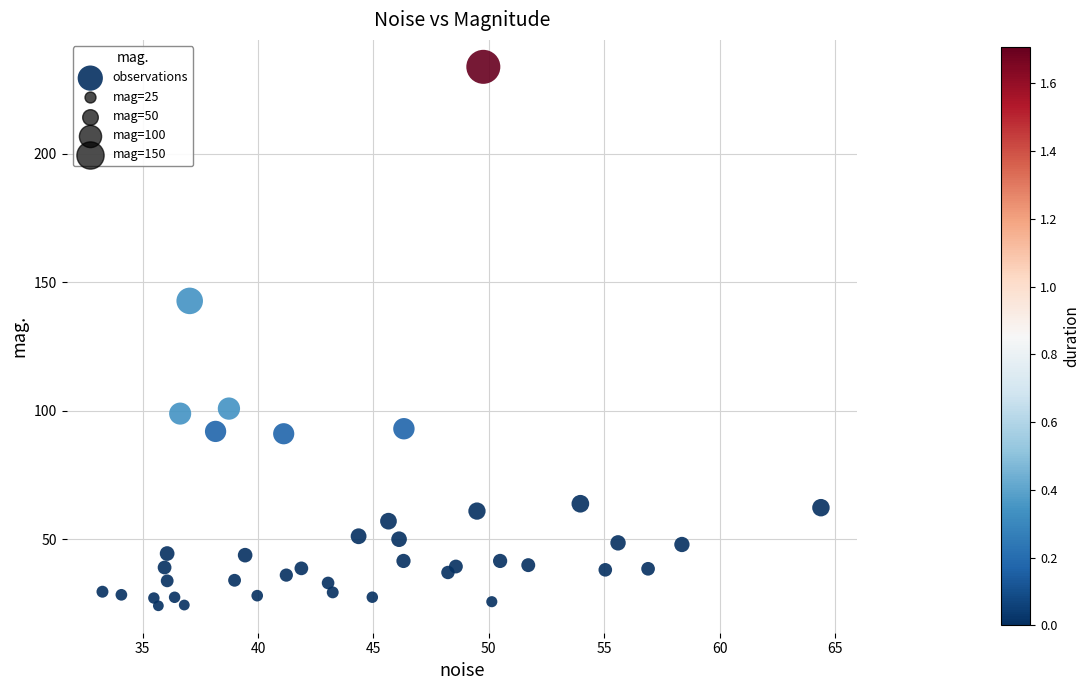

What Y value in the scatter plot is closest to 128?

142.7